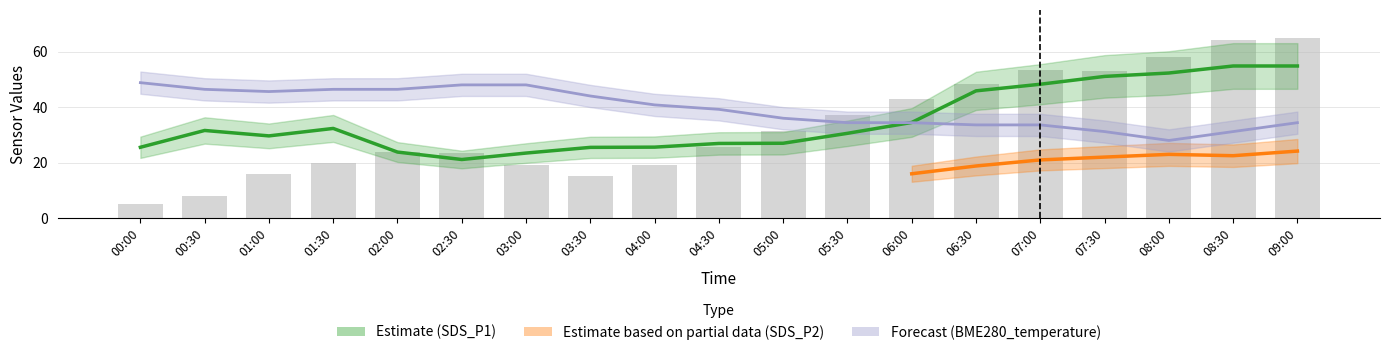

What is the difference between the maximum and second lowest values?

57.1